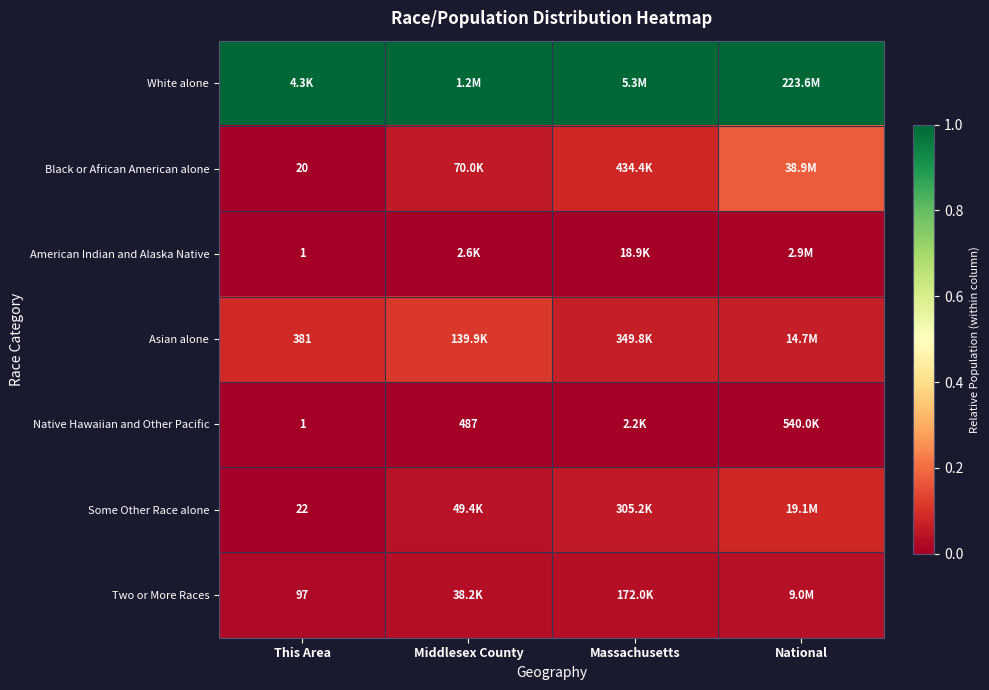

At how many categories does at least one series exceed 0?

4